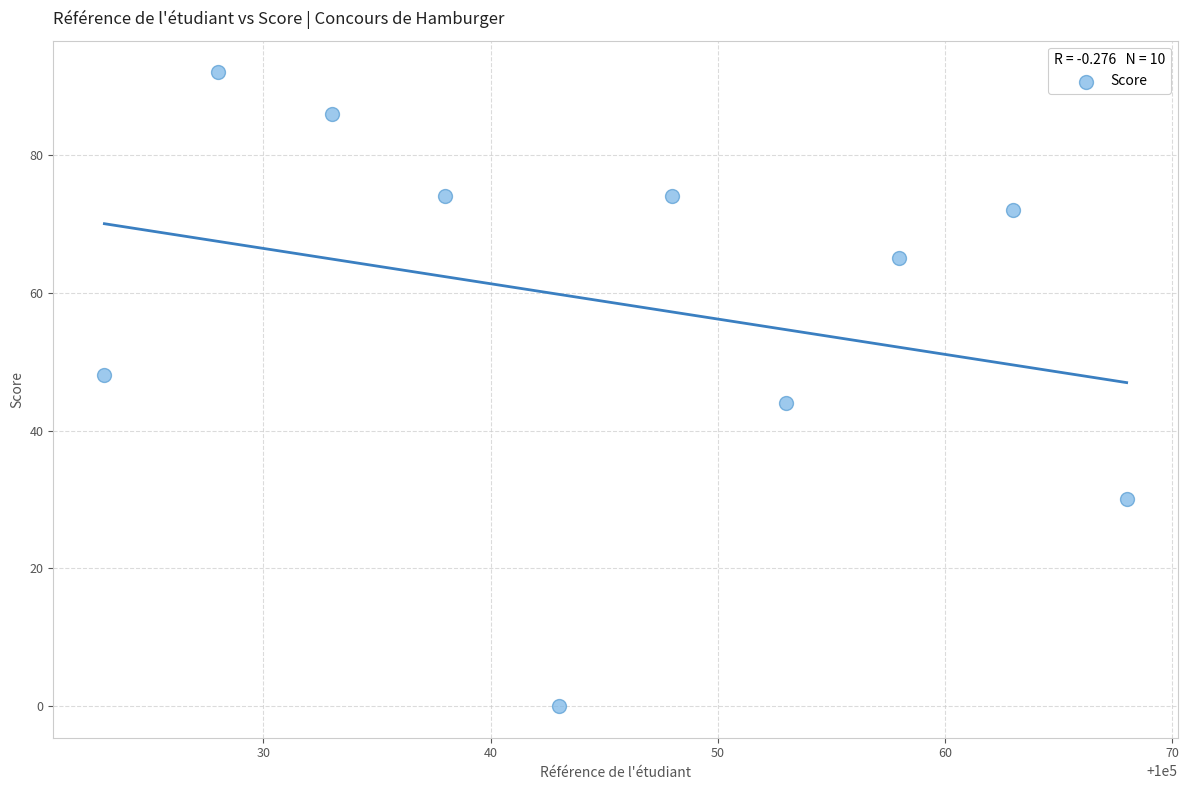

What is the range of Y values (max minus min)?

92